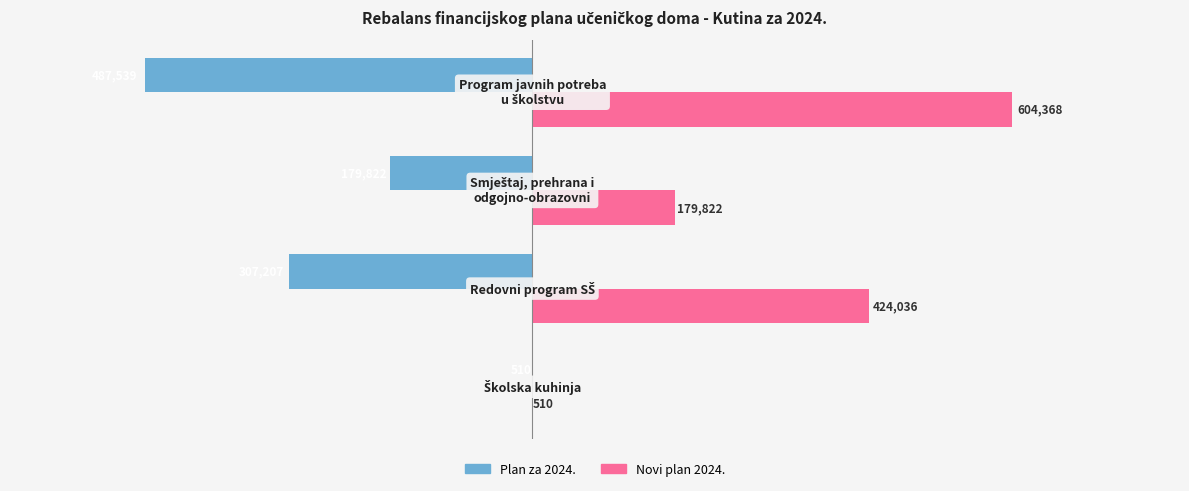

Which series has the largest total across all categories?

Novi plan 2024.